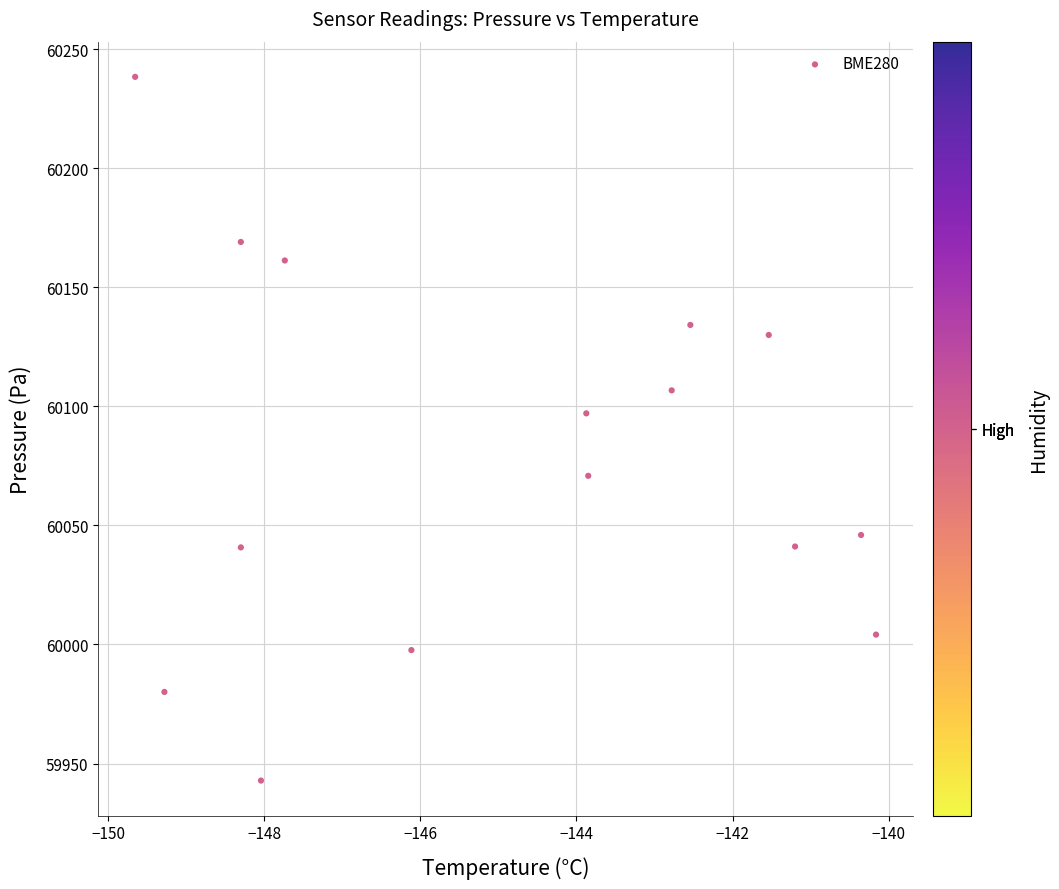

What Y value in the scatter plot is closest to 60090?

60097.1